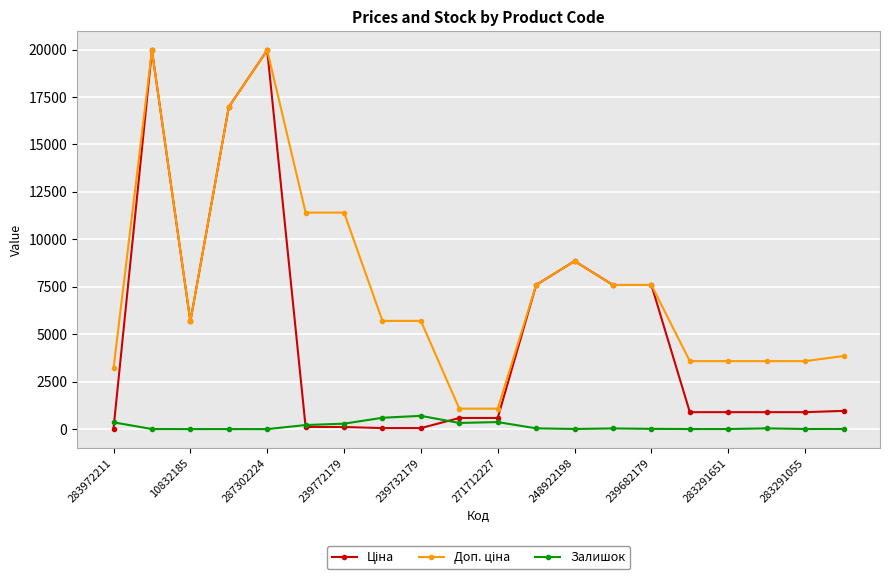

What is the greatest value displayed?

19964.2